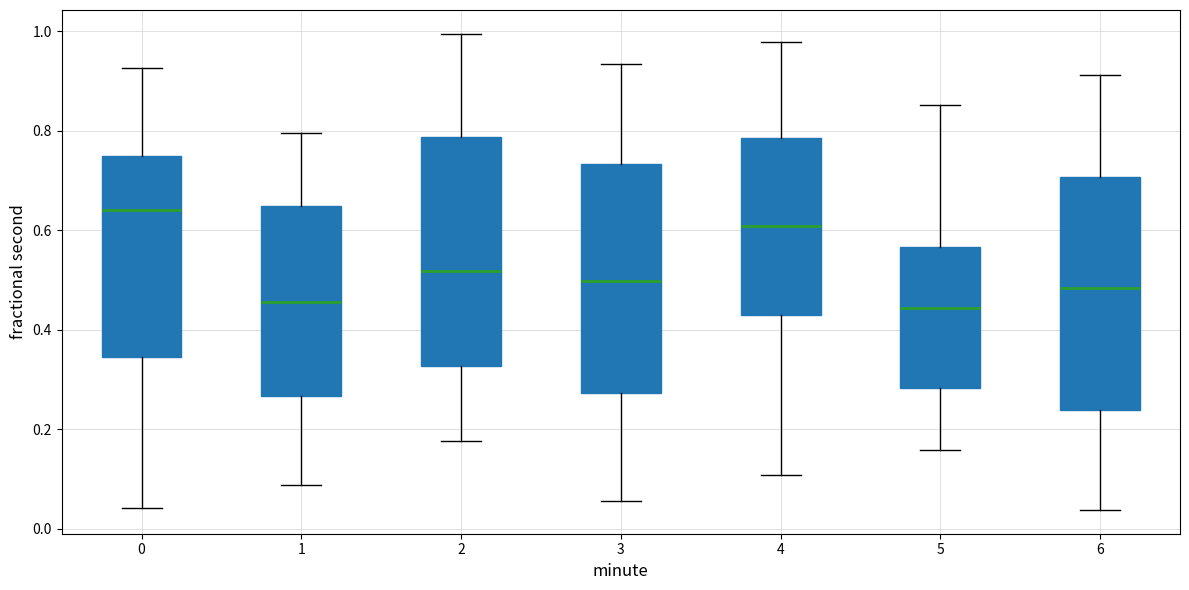

Which box has the highest median line?

0